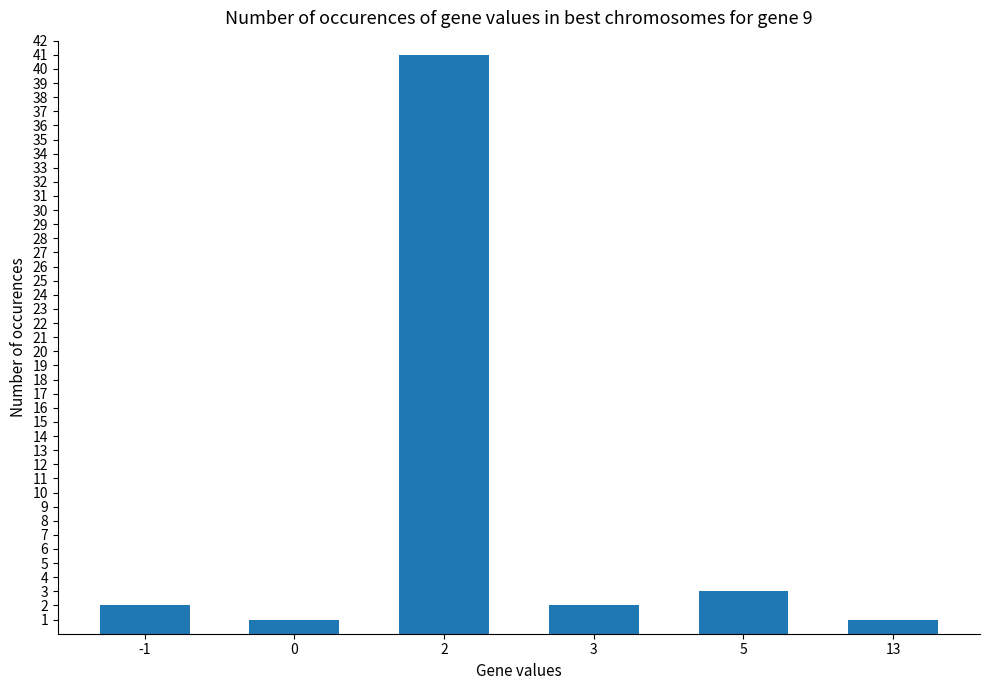

What is the difference between the maximum and minimum values?

40